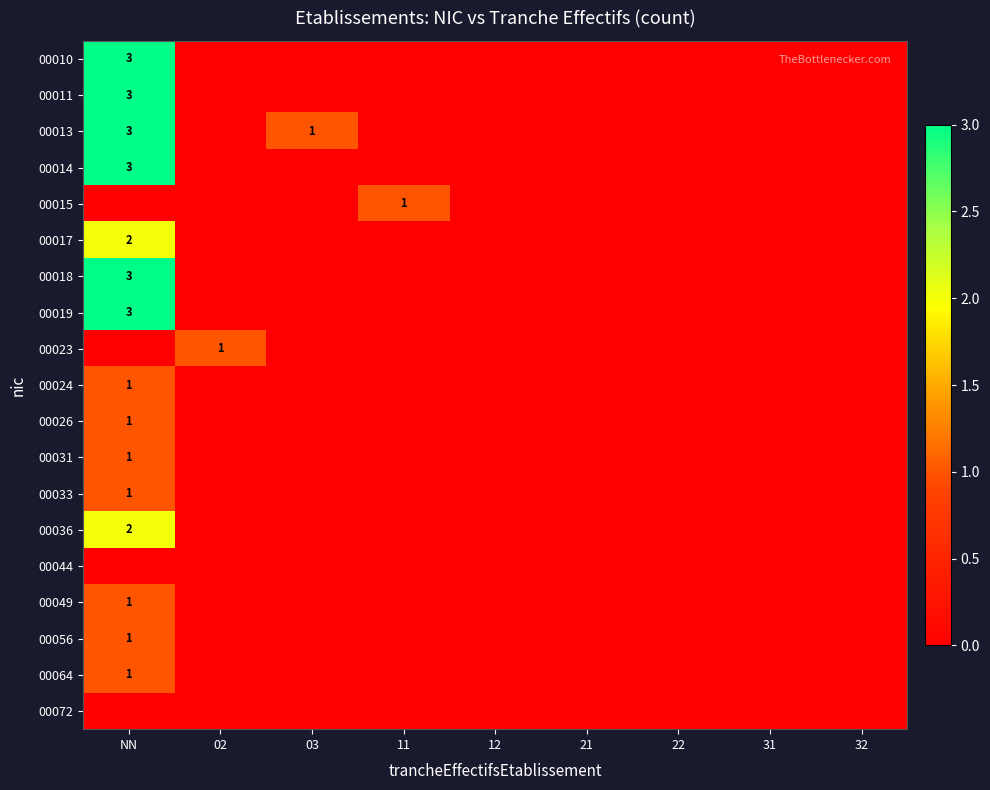

The value of 00011 at NN is 5. True or false?

False